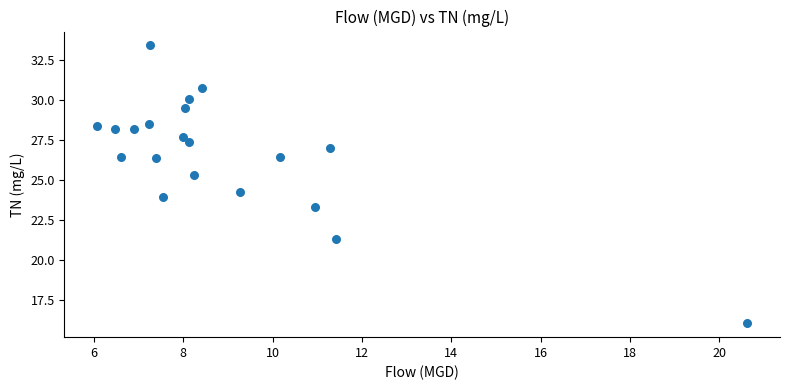

What is the range of X values (max minus min)?

14.6